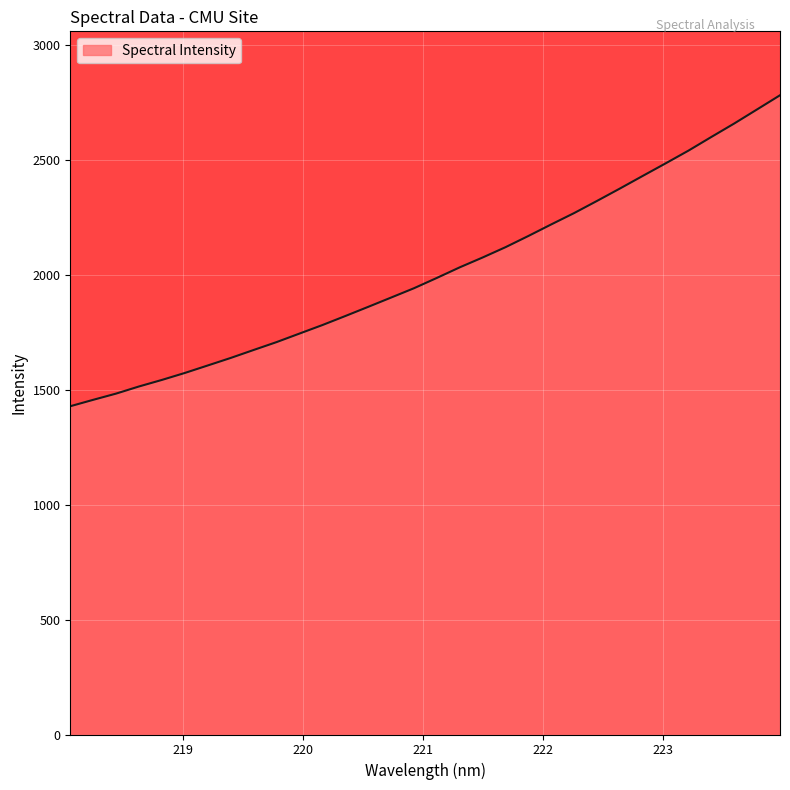

What is the maximum value shown in the chart?

2782.0